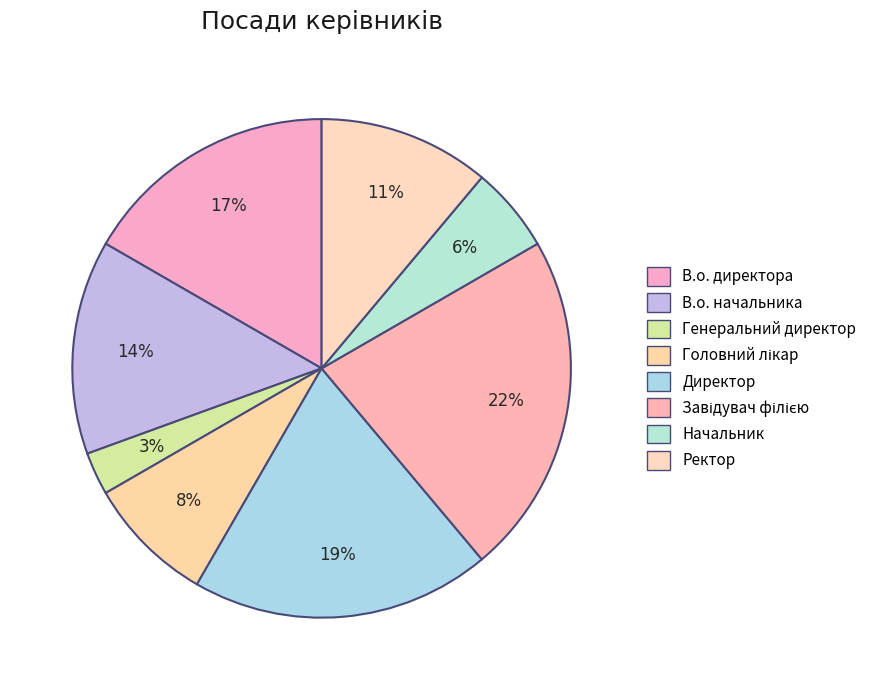

Does any single category account for the majority?

No